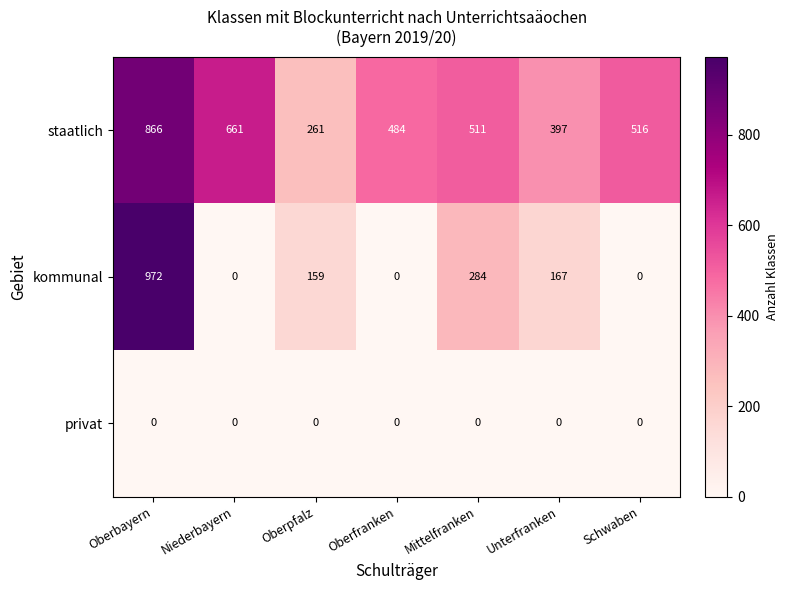

The staatlich series shows 992 at Niederbayern. True or false?

False